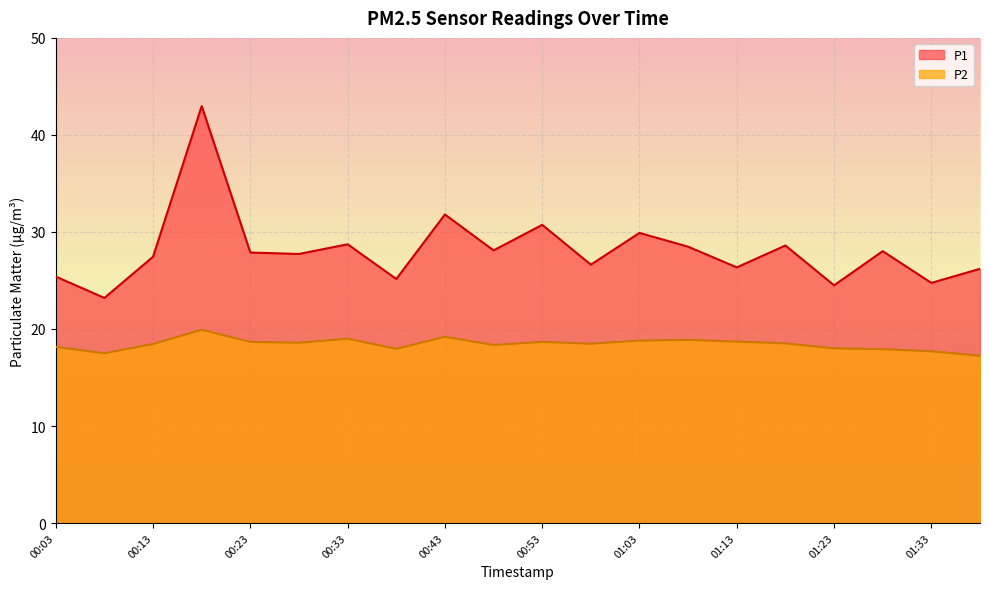

What is the difference between the highest and lowest values at 00:58?

8.1